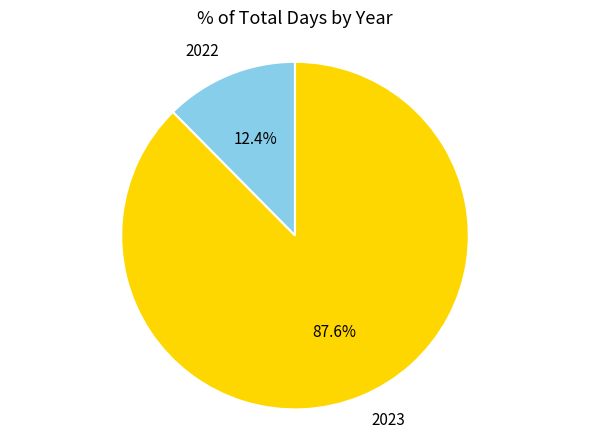

Count the number of slices in the pie.

2